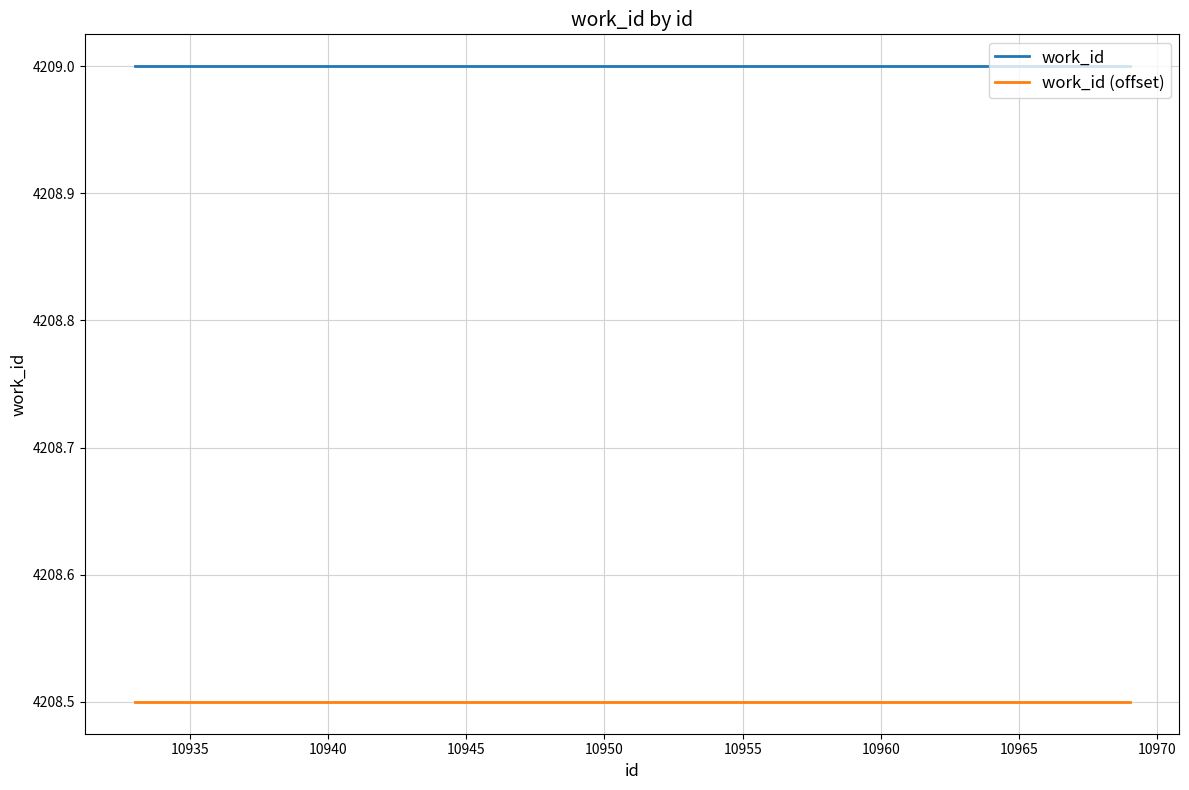

Which series has the largest total across all categories?

work_id